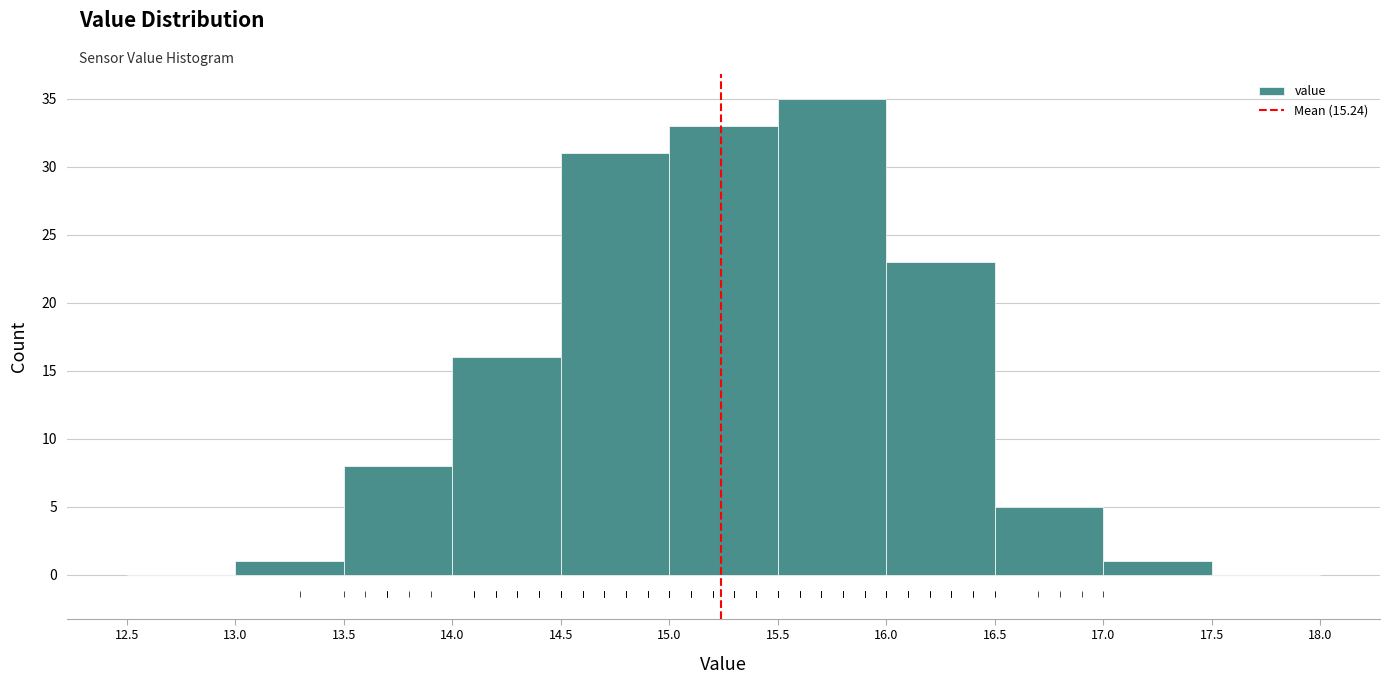

What is the height of the bar covering 15.0 to 15.5 on the x-axis? The values are not printed on the chart, so give them approximately, as read against the axis.

33